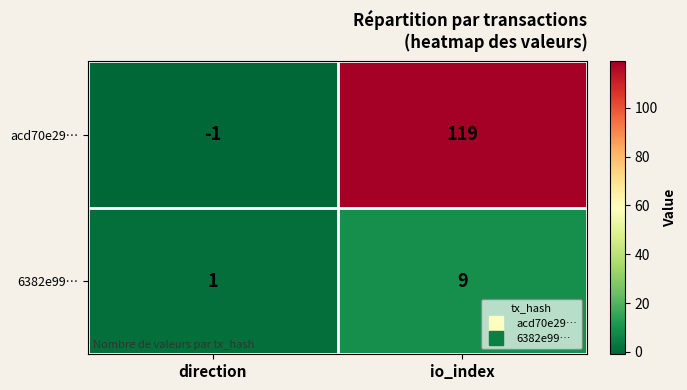

Reading left to right, list all the values displayed in this chart.

acd70e29…: -1	119
6382e99…: 1	9